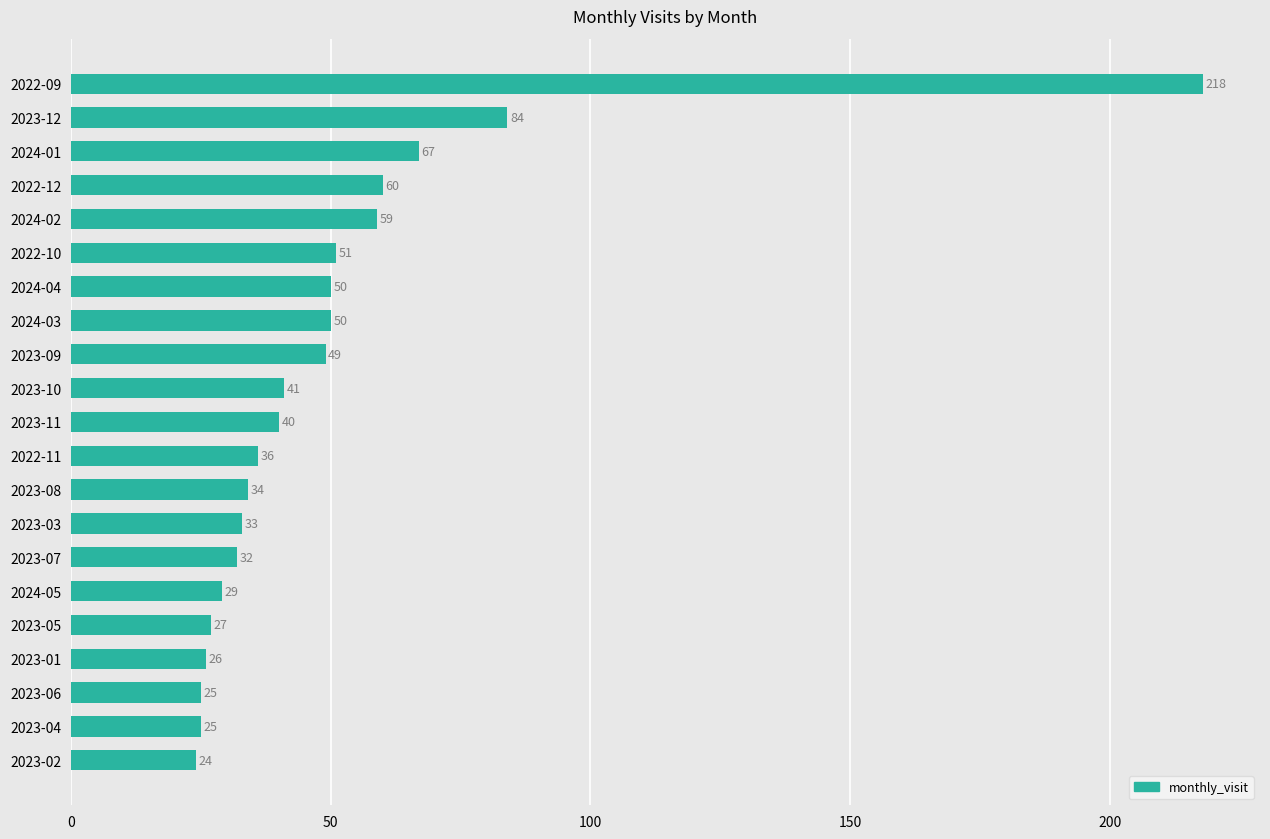

Is it true that the value at 2023-03 is 19?

False